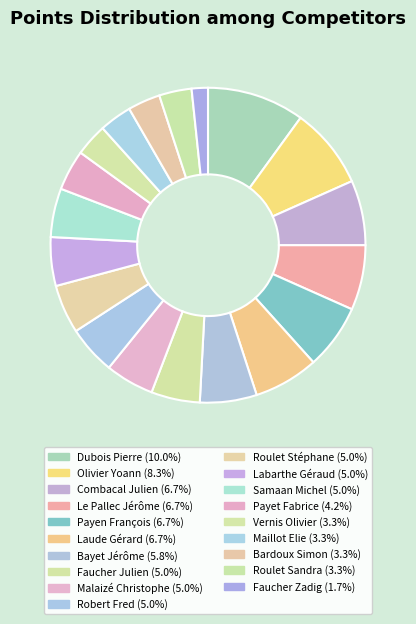

Count the number of slices in the pie.

19